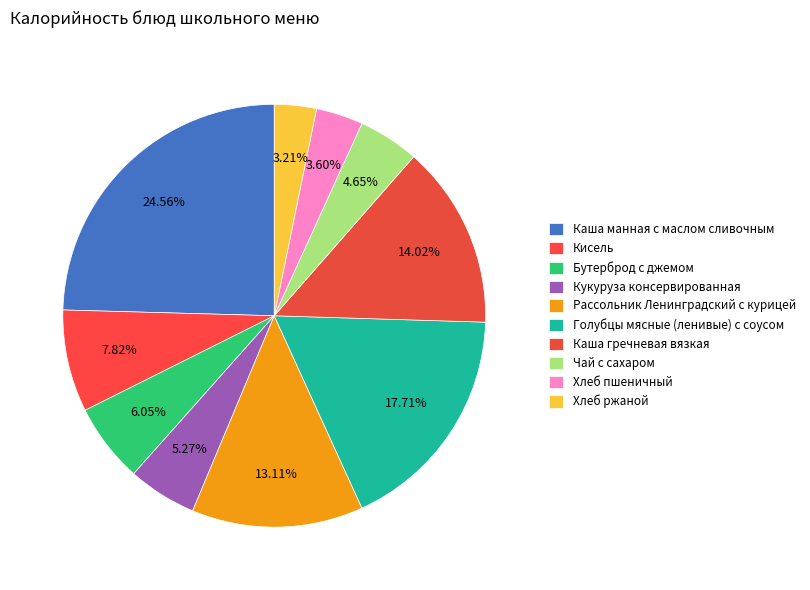

How many segments does this pie chart have?

10